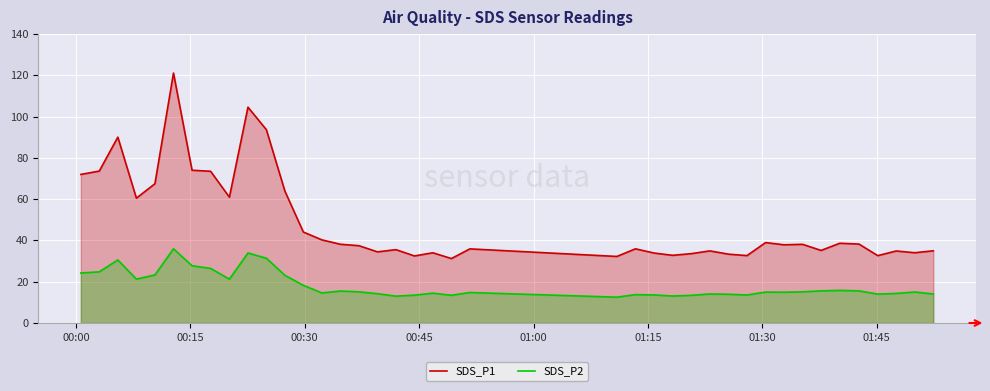

How many lines are shown in the chart?

2